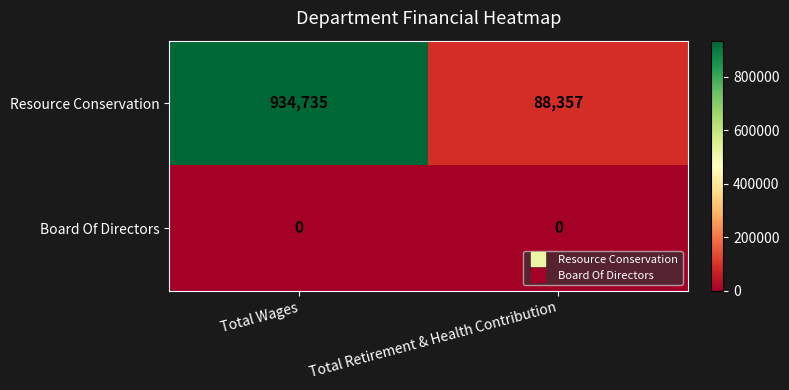

At which category is the sum across all series the highest?

Total Wages